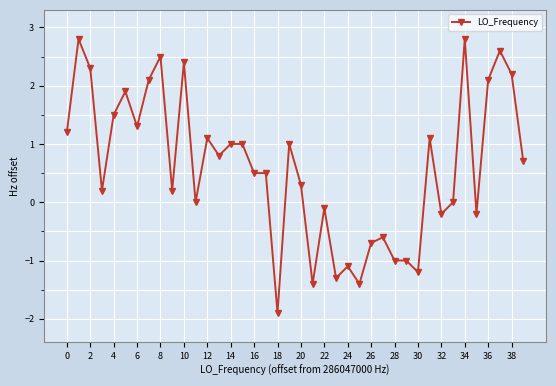

What is the smallest value displayed?

-1.9